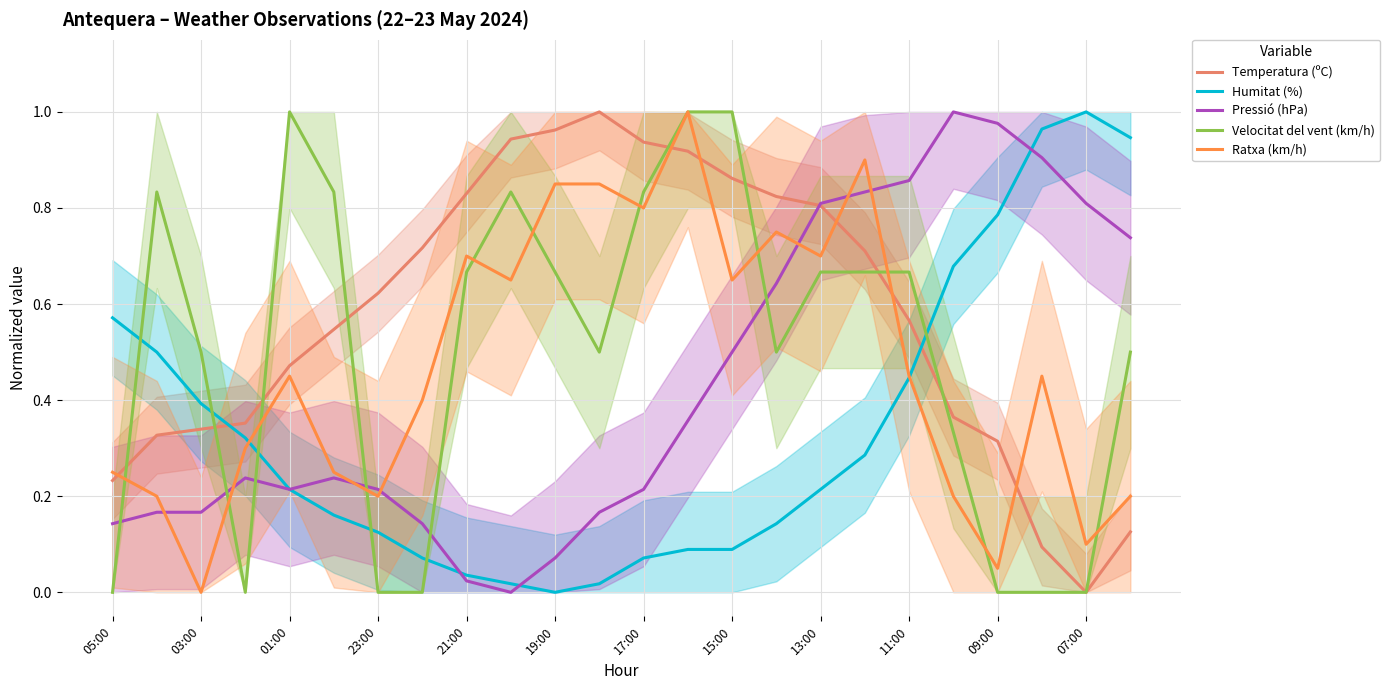

Which category has the lowest value in the Ratxa (km/h) series?

03:00